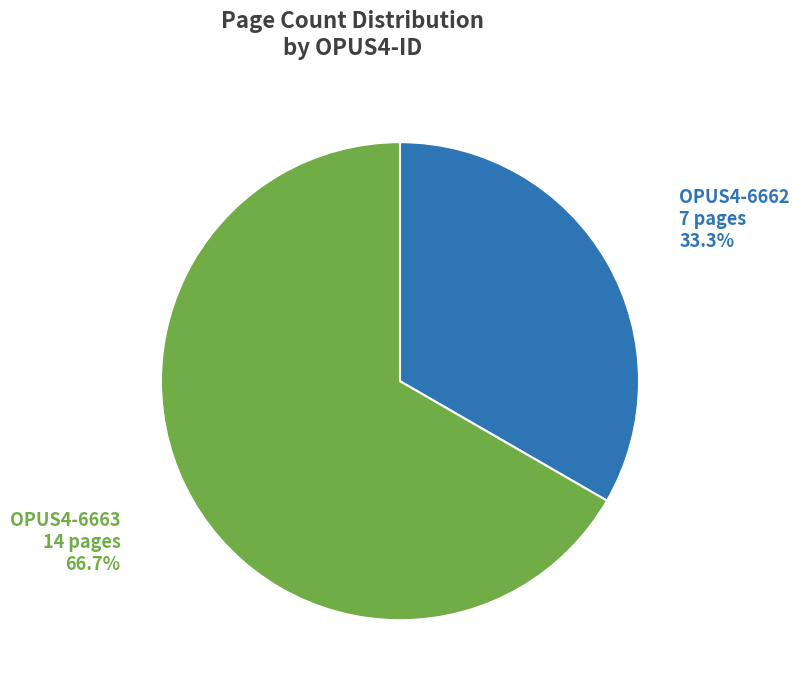

Rank the categories by value from lowest to highest.

OPUS4-6662, OPUS4-6663